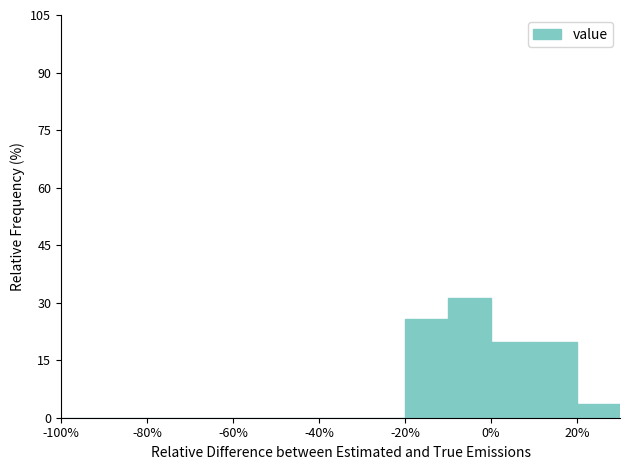

Reading left to right, list every bar in this chart as the range it spans on the x-axis followed by its height. The values are not printed on the chart, so give them approximately, as read against the axis.

-100 to -90: 0
-90 to -80: 0
-80 to -70: 0
-70 to -60: 0
-60 to -50: 0
-50 to -40: 0
-40 to -30: 0
-30 to -20: 0
-20 to -10: 26
-10 to 0: 32
0 to 10: 20
10 to 20: 20
20 to 30: 4